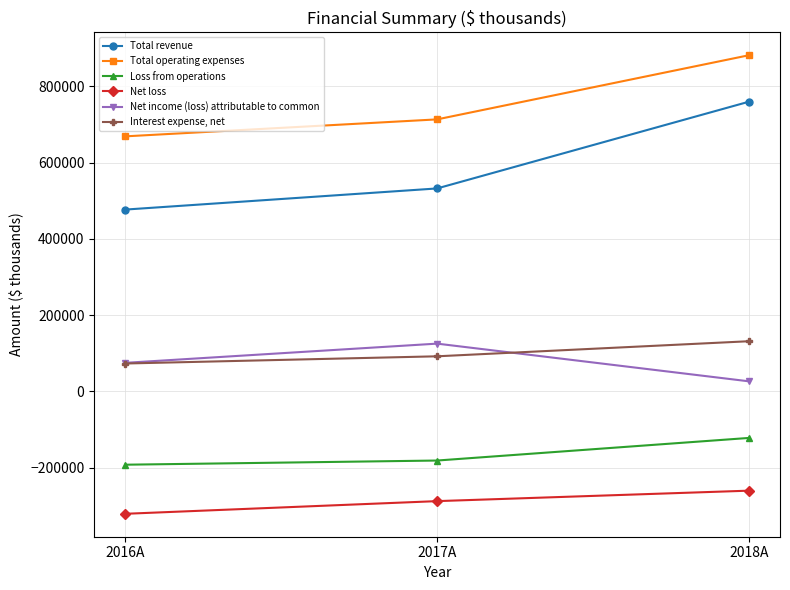

What is the difference between the Interest expense, net values at 2018A and 2016A?

58431